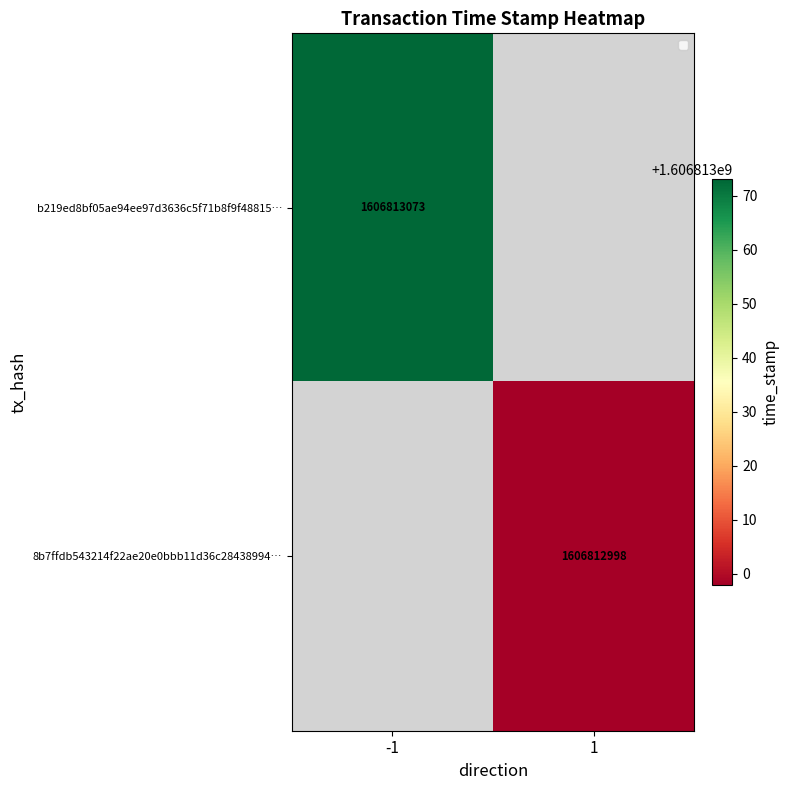

The value of b219ed8bf05ae94ee97d3636c5f71b8f9f48815 at 0 is -1. True or false?

False